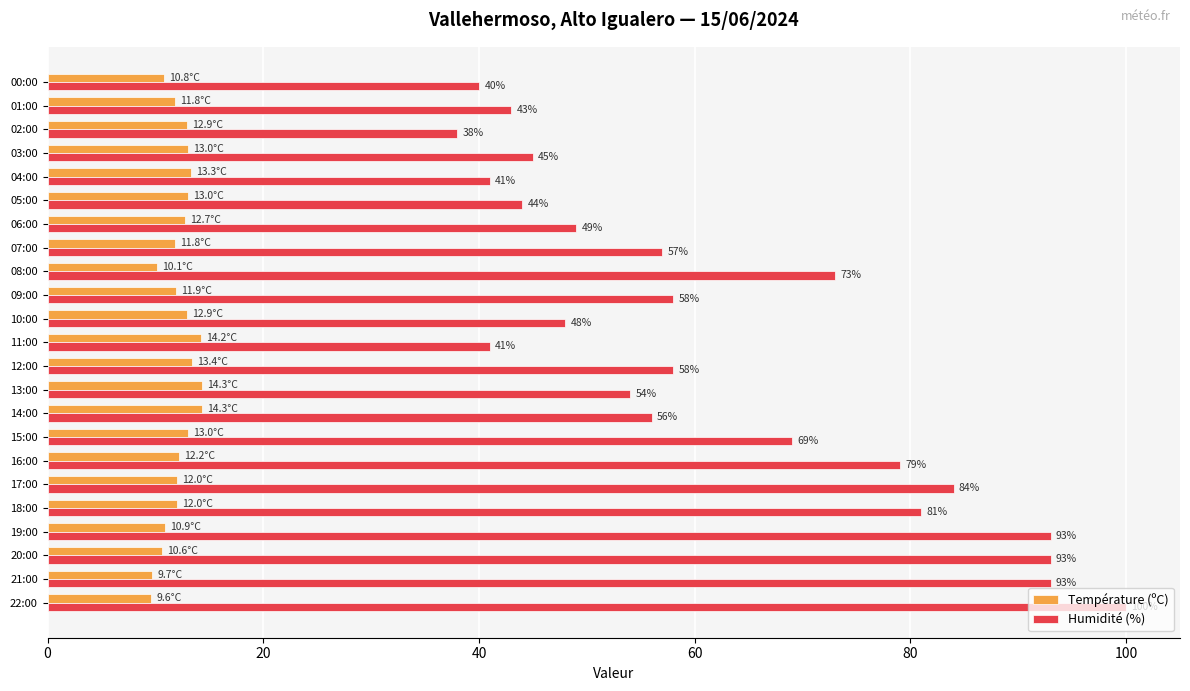

Rank the series by their average value, from highest to lowest.

Humidité (%), Température (ºC)